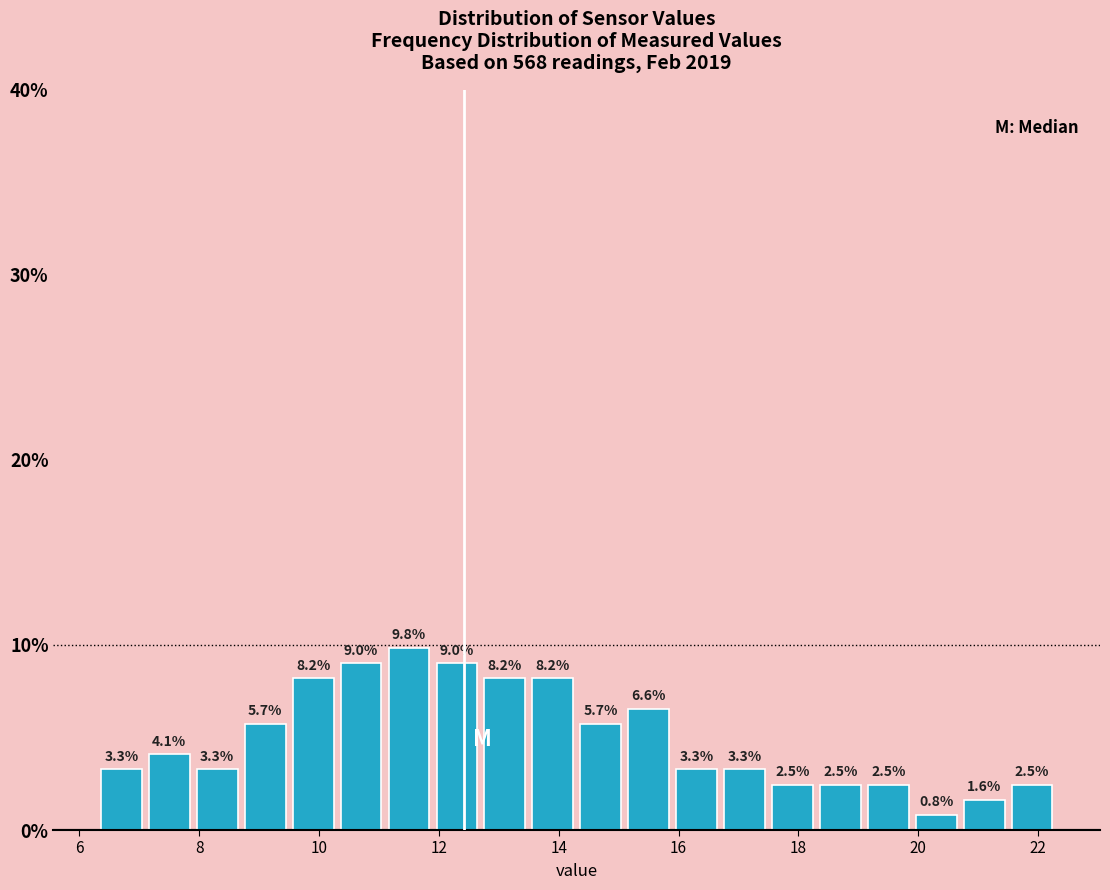

Reading left to right, list every bar in this chart as the range it spans on the x-axis followed by its height. The bar edges are not printed on the chart, so give them approximately, as read against the axis.

6.3 to 7.1: 3.3
7.1 to 7.9: 4.1
7.9 to 8.7: 3.3
8.7 to 9.5: 5.7
9.5 to 10.3: 8.2
10.3 to 11.1: 9.0
11.1 to 11.9: 9.8
11.9 to 12.7: 9.0
12.7 to 13.5: 8.2
13.5 to 14.3: 8.2
14.3 to 15.1: 5.7
15.1 to 15.9: 6.6
15.9 to 16.7: 3.3
16.7 to 17.5: 3.3
17.5 to 18.3: 2.5
18.3 to 19.1: 2.5
19.1 to 19.9: 2.5
19.9 to 20.7: 0.8
20.7 to 21.5: 1.6
21.5 to 22.3: 2.5